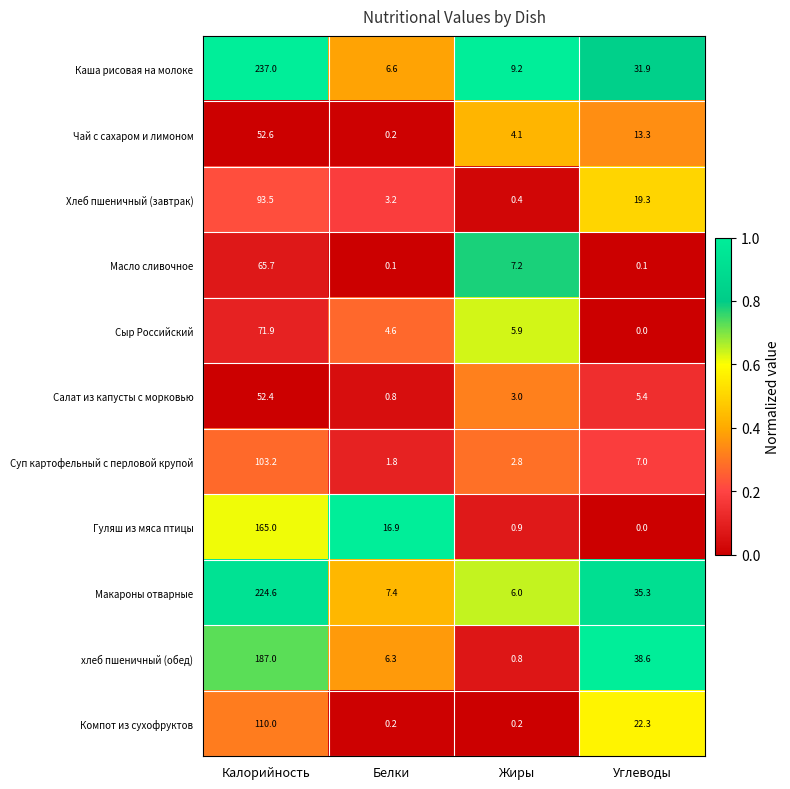

List the series in order of their peak value, highest first.

Каша рисовая на молоке, Макароны отварные, хлеб пшеничный (обед), Гуляш из мяса птицы, Компот из сухофруктов, Суп картофельный с перловой крупой, Хлеб пшеничный (завтрак), Сыр Российский, Масло сливочное, Чай с сахаром и лимоном, Салат из капусты с морковью